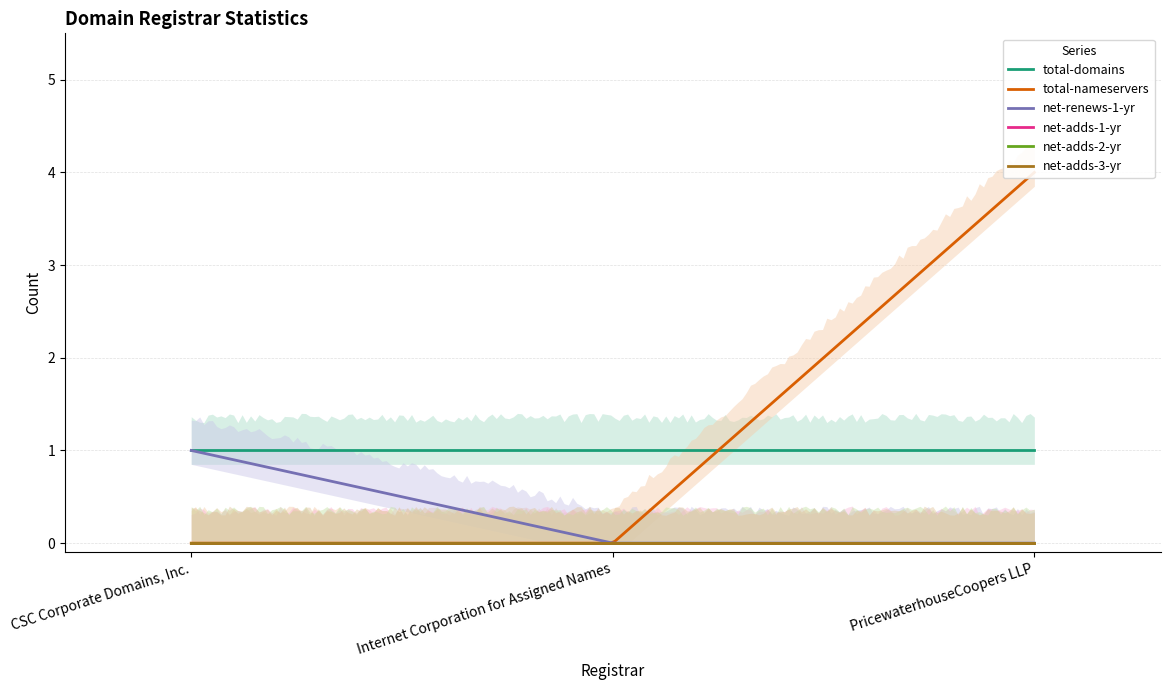

Reading left to right, extract all data points from this chart.

total-domains: CSC Corporate Domains, Inc.=1	Internet Corporation for Assigned Names=1	PricewaterhouseCoopers LLP=1
total-nameservers: CSC Corporate Domains, Inc.=0	Internet Corporation for Assigned Names=0	PricewaterhouseCoopers LLP=4
net-renews-1-yr: CSC Corporate Domains, Inc.=1	Internet Corporation for Assigned Names=0	PricewaterhouseCoopers LLP=0
net-adds-1-yr: CSC Corporate Domains, Inc.=0	Internet Corporation for Assigned Names=0	PricewaterhouseCoopers LLP=0
net-adds-2-yr: CSC Corporate Domains, Inc.=0	Internet Corporation for Assigned Names=0	PricewaterhouseCoopers LLP=0
net-adds-3-yr: CSC Corporate Domains, Inc.=0	Internet Corporation for Assigned Names=0	PricewaterhouseCoopers LLP=0